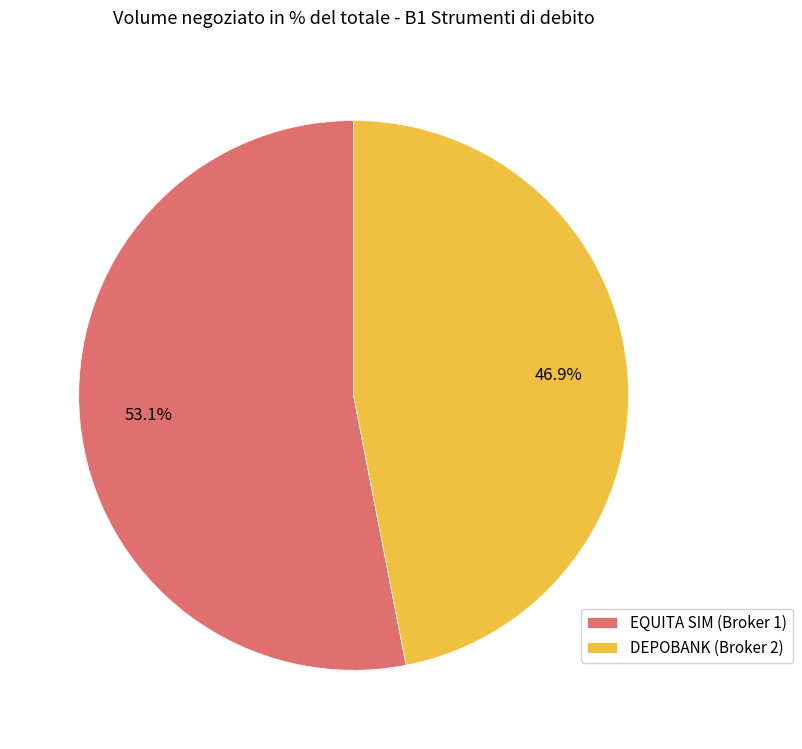

The DEPOBANK (Broker 2) slice represents 47% of the pie. True or false?

True